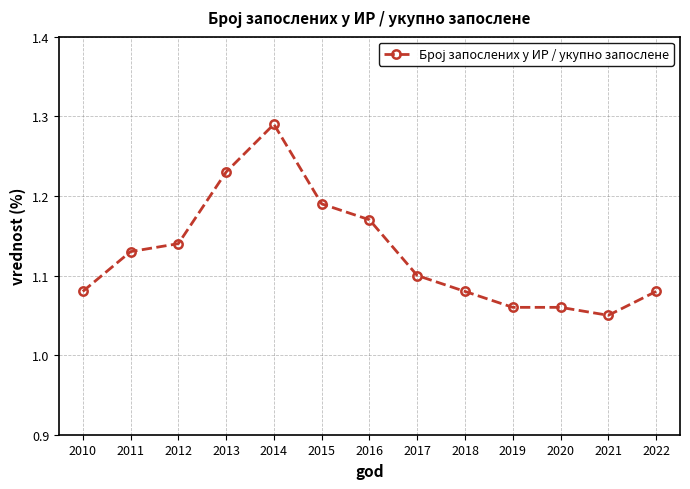

Is it true that the value at 2021 is 1.1?

True